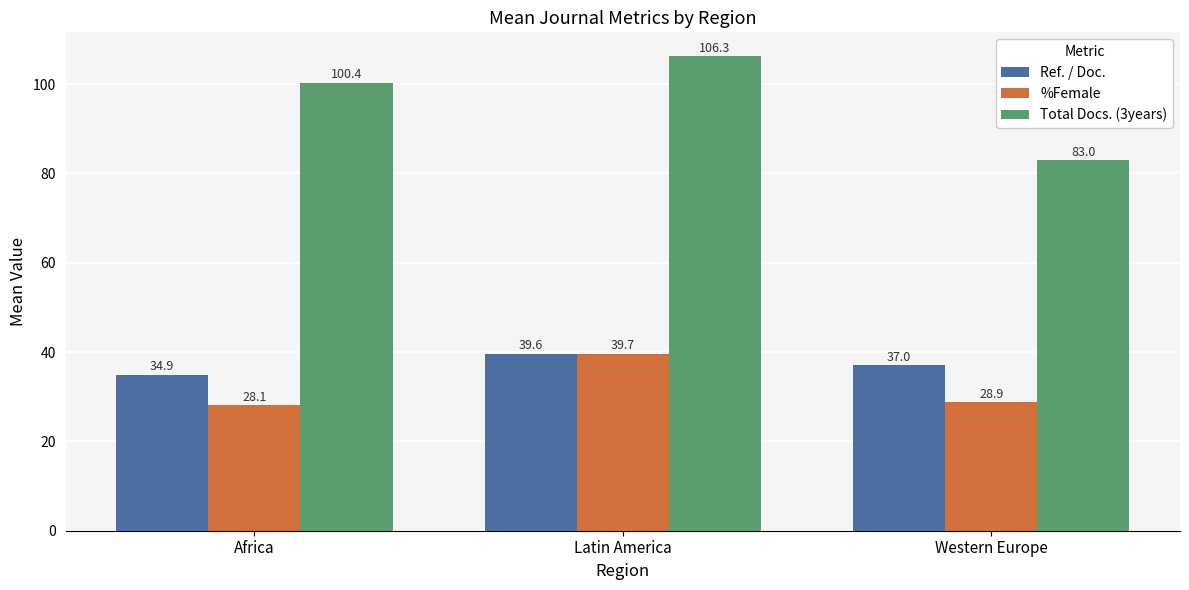

At which category does the chart reach its minimum across all series?

Africa